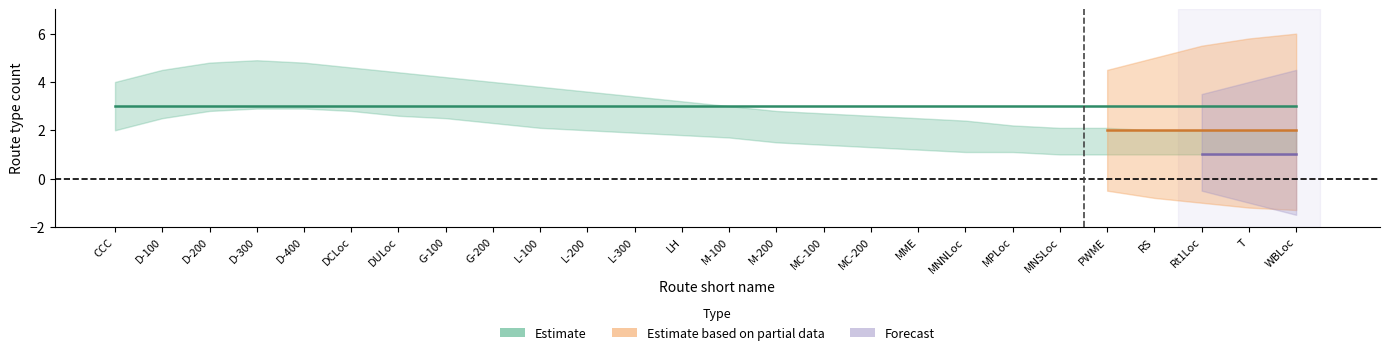

True or false: Forecast and Estimate based on partial data cross at least once.

False